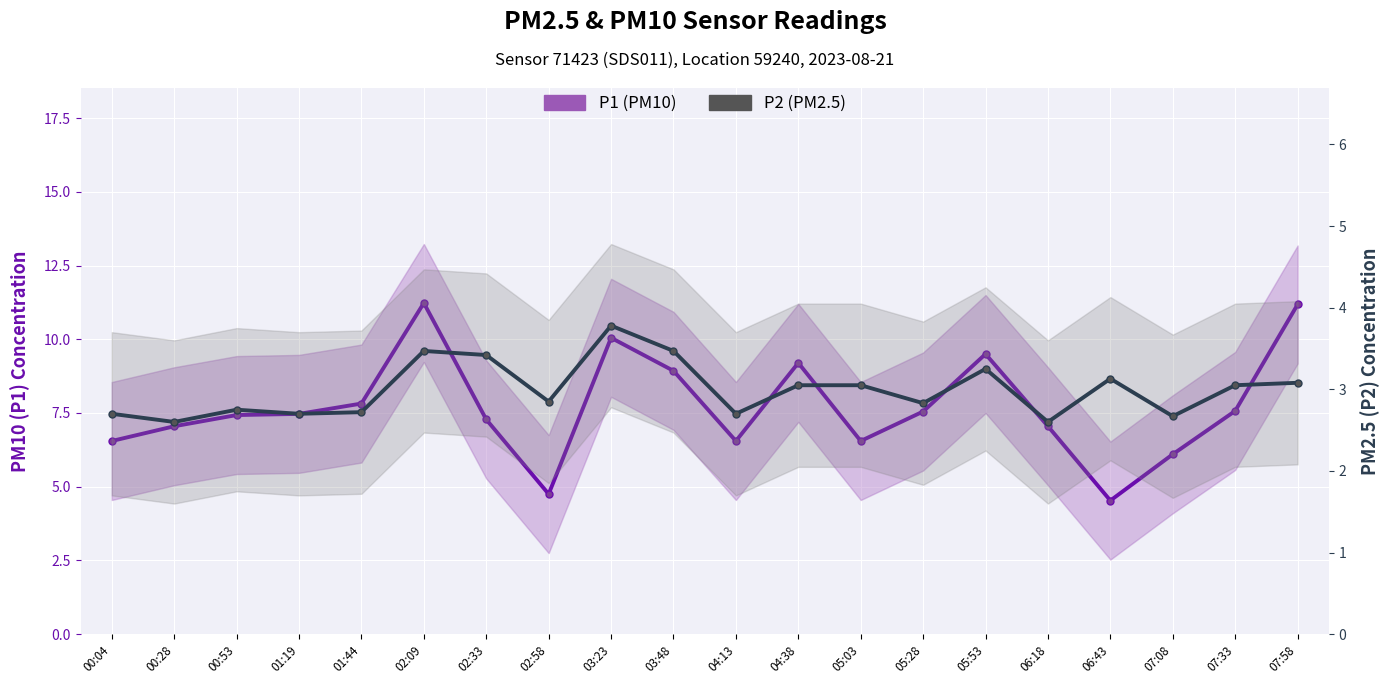

True or false: P1 (PM10) and P2 (PM2.5) intersect in this chart.

False